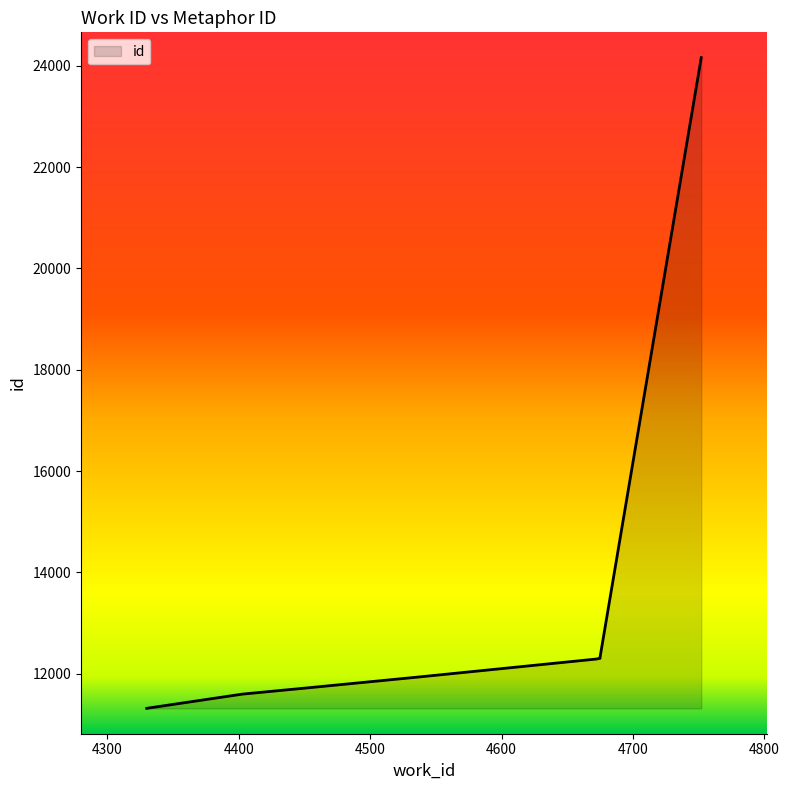

Rank the categories by value from highest to lowest.

4752, 4675, 4675, 4675, 4672, 4535, 4449, 4403, 4331, 4330